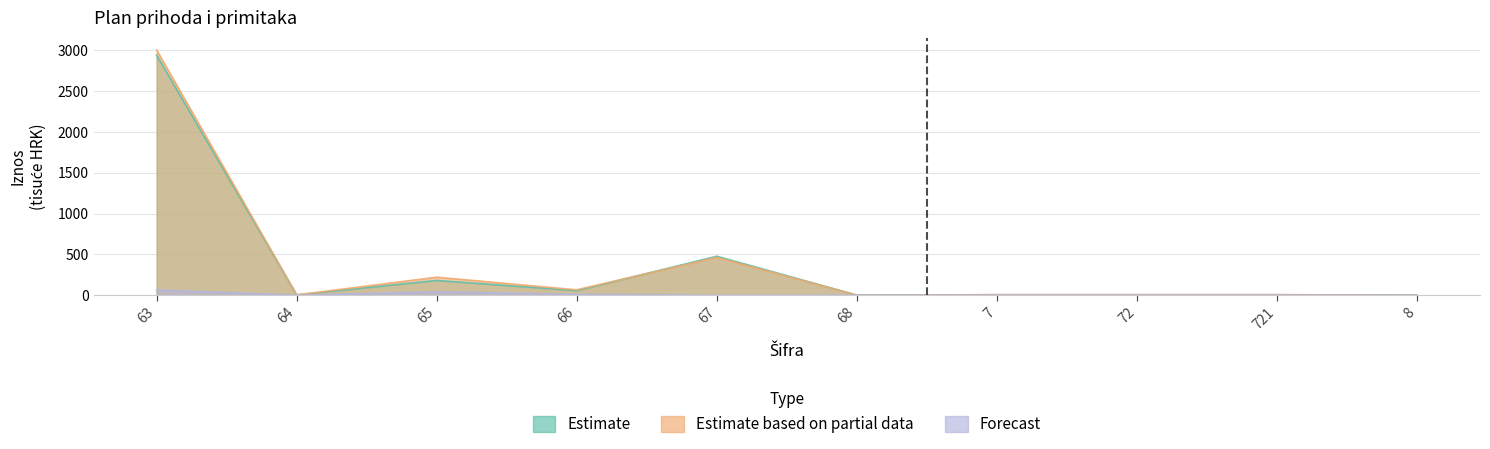

Reading right to left, extract all data points from this chart.

Estimate: 0.0	5.0	5.0	5.0	0.0	477.0	55.0	180.0	3.0	2942.0
Estimate based on partial data: 0.0	5.0	5.0	5.0	0.0	462.6	65.0	220.0	3.0	3005.0
Forecast: 0.0	0.0	0.0	0.0	0.0	0.0	10.0	40.0	0.0	63.0